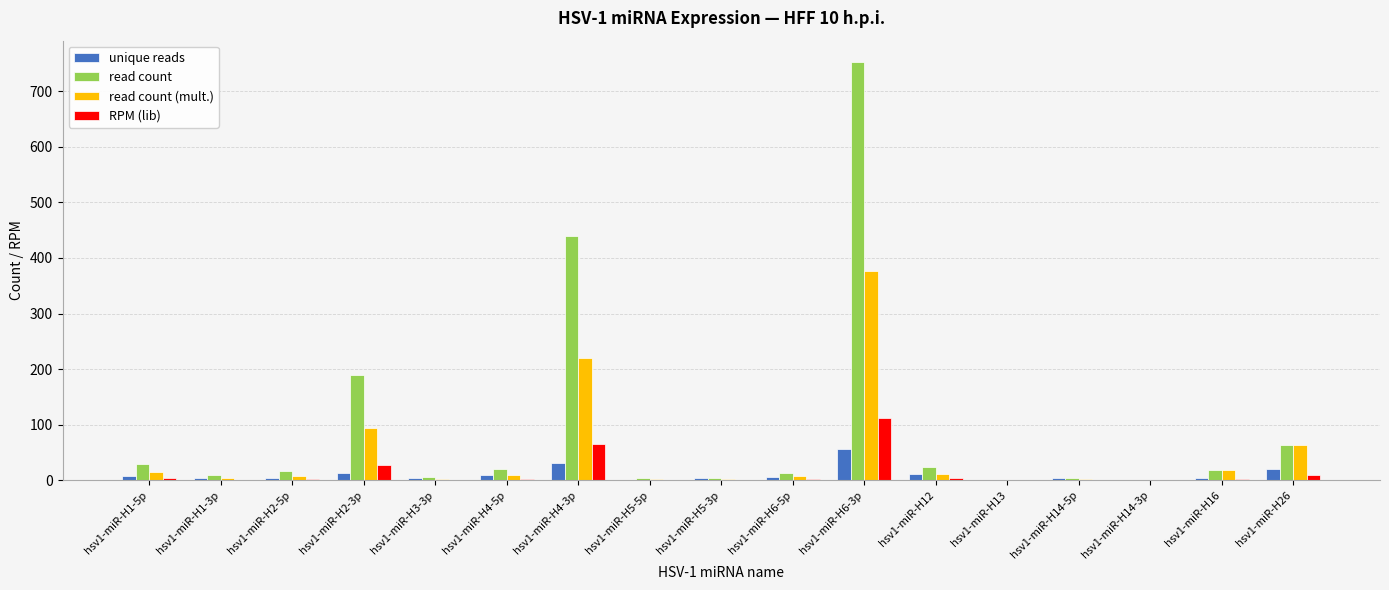

True or false: RPM (lib) has a value of 9.4 at hsv1-miR-H26.

True